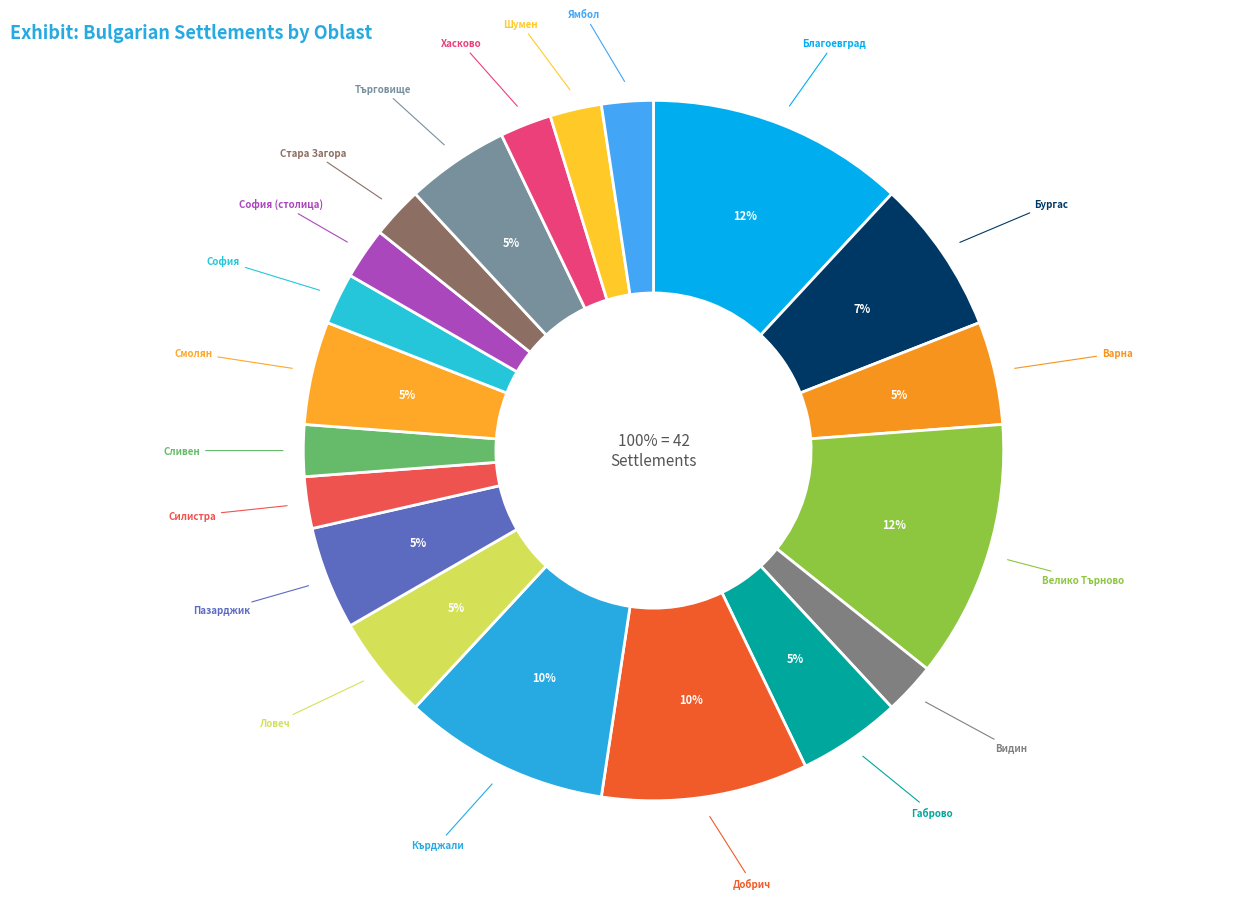

To the nearest percent, what portion does обл. Смолян represent?

5%